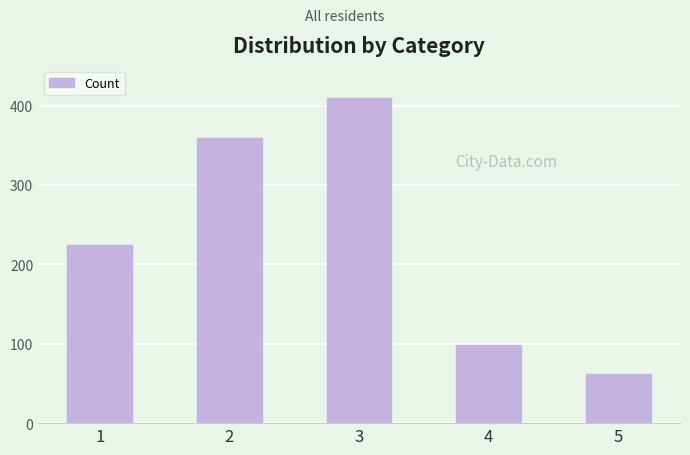

Which category has the highest value across all series?

3